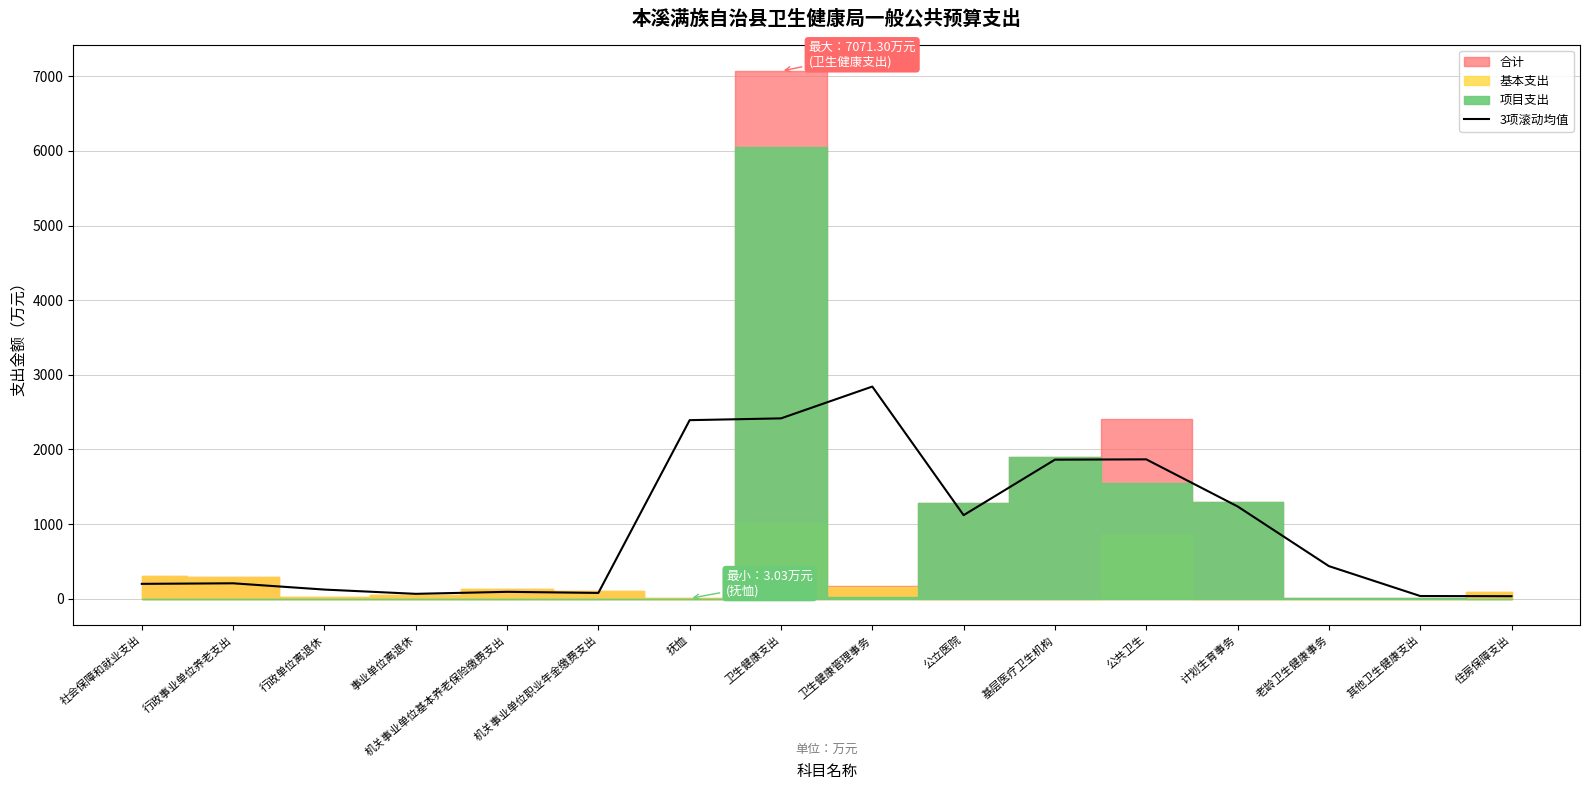

The chart shows a value of 2392.3 at 抚恤. True or false?

True